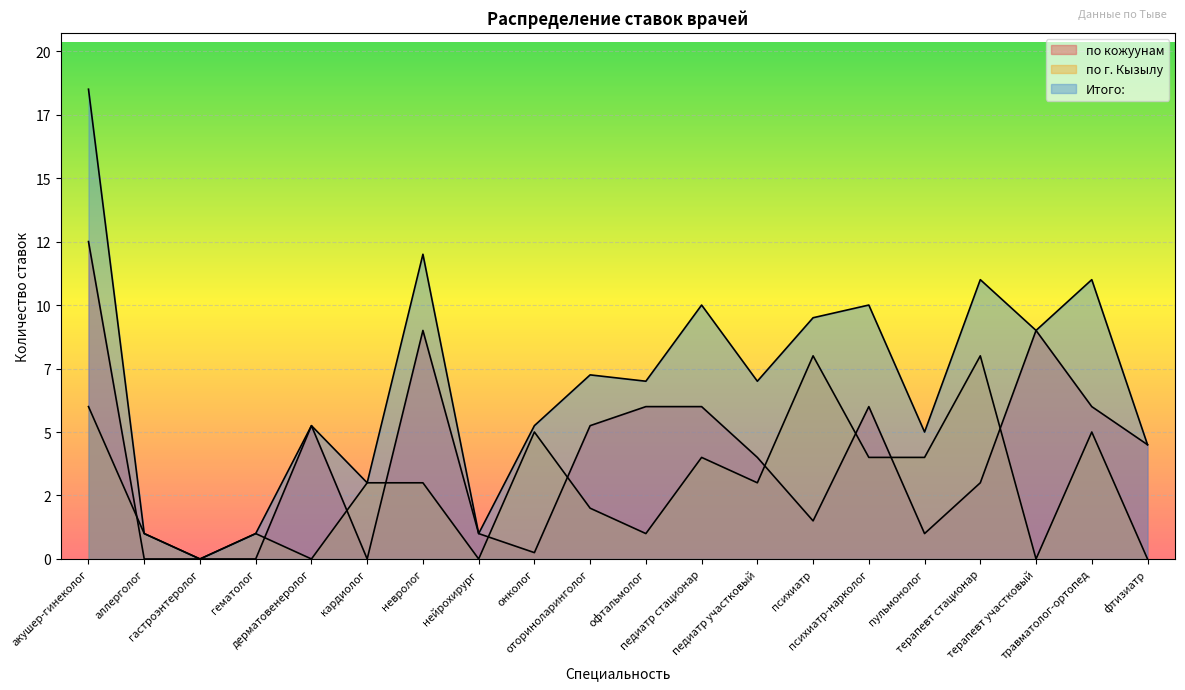

What is the difference between the по г. Кызылу values at психиатр-нарколог and невролог?

1.0